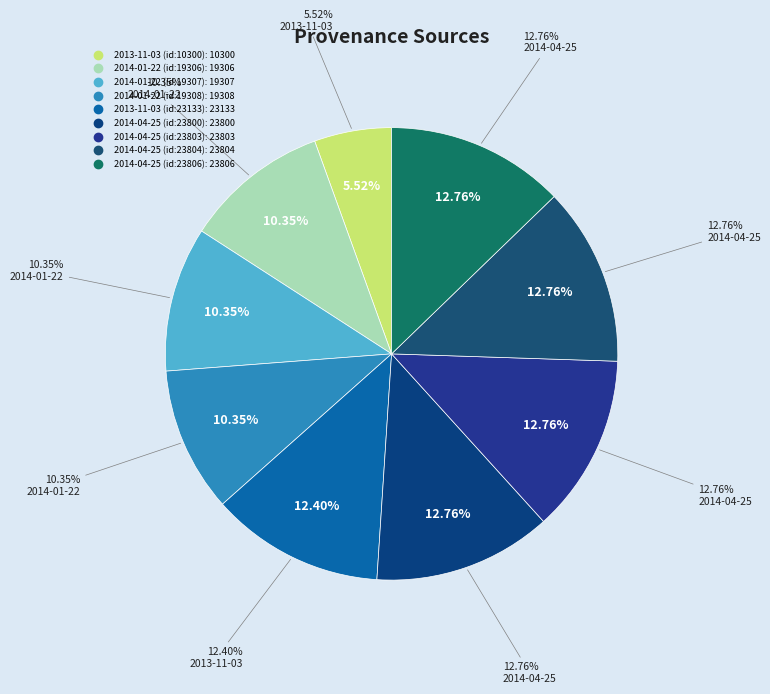

What is the ratio of the value at 2014-04-25 (id:23806) to the value at 2013-11-03 (id:23133)?

1.0